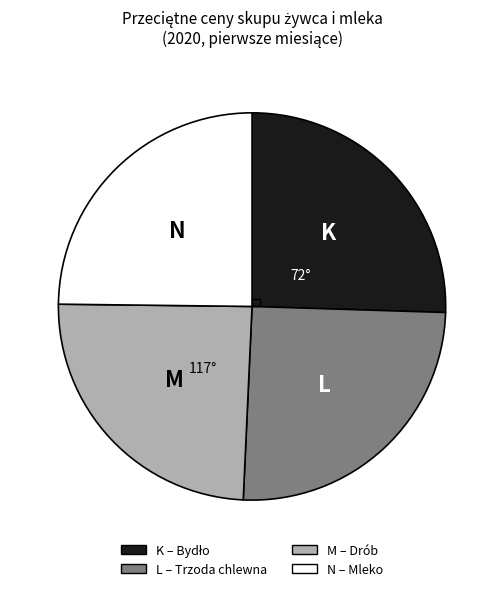

Is there any slice that represents more than half of the pie?

No